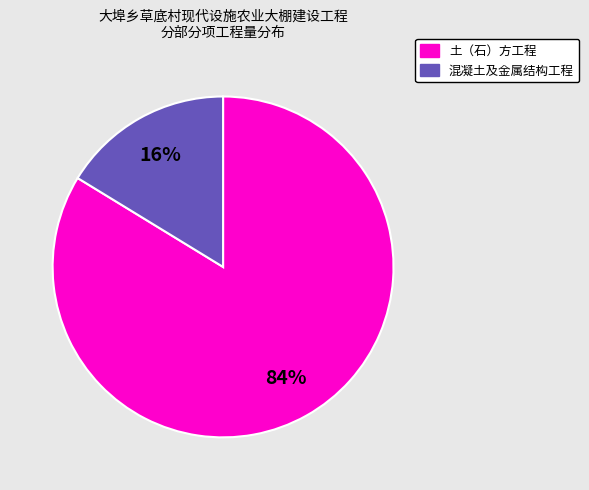

The 混凝土及金属结构工程 slice represents 16% of the pie. True or false?

True